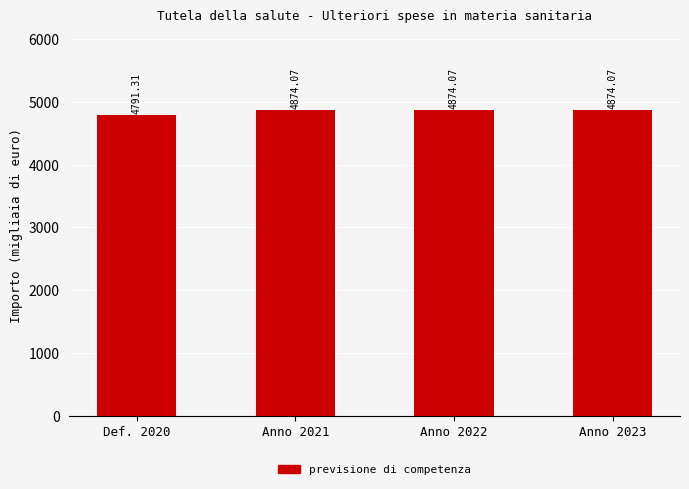

Does the chart contain any negative values?

No